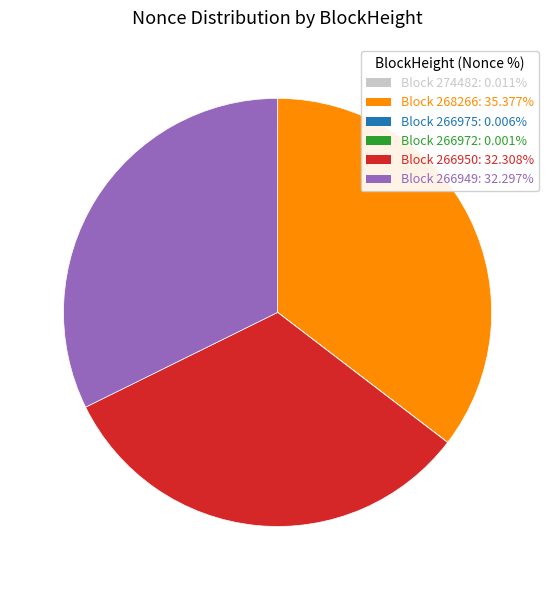

Is there a majority slice in this chart?

No